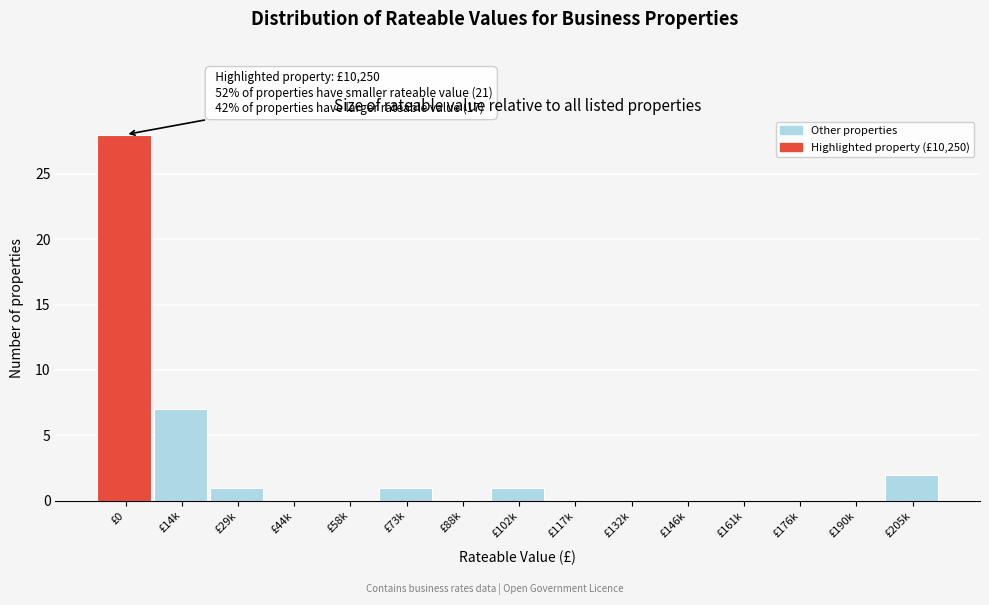

Reading left to right, list all the values displayed in this chart.

£0=28	£14k=7	£29k=1	£44k=0	£58k=0	£73k=1	£88k=0	£102k=1	£117k=0	£132k=0	£146k=0	£161k=0	£176k=0	£190k=0	£205k=2